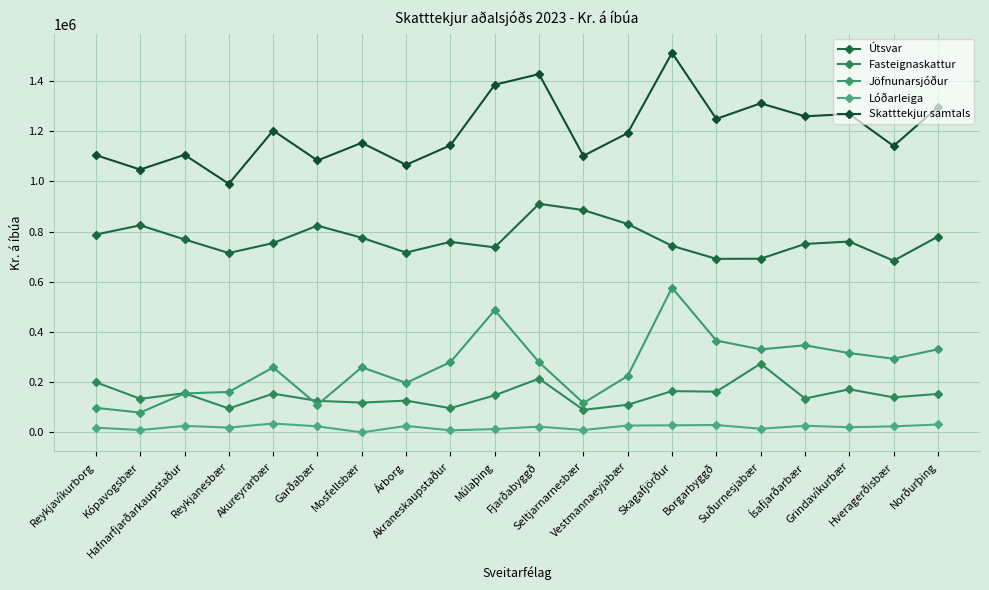

What is the value of the Lóðarleiga point at the 11th from the left?

22915.6